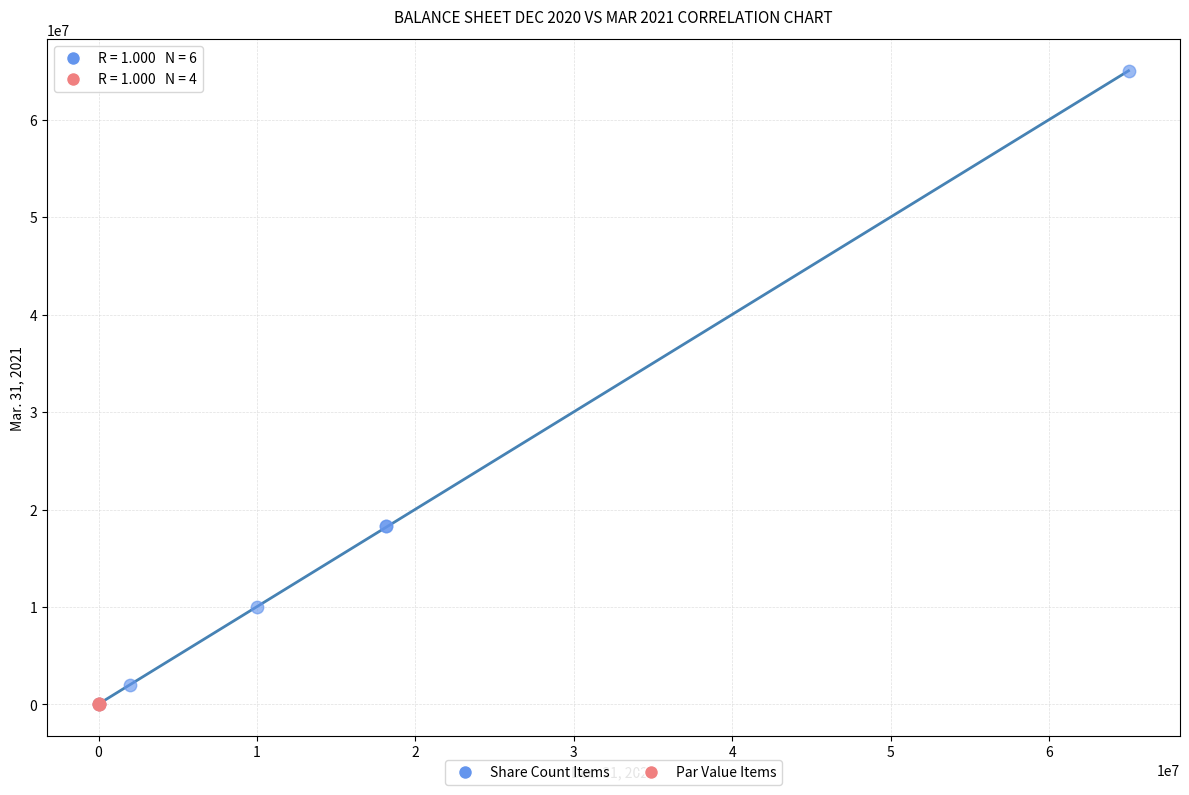

Which series has the widest spread of Y values?

Share Count Items